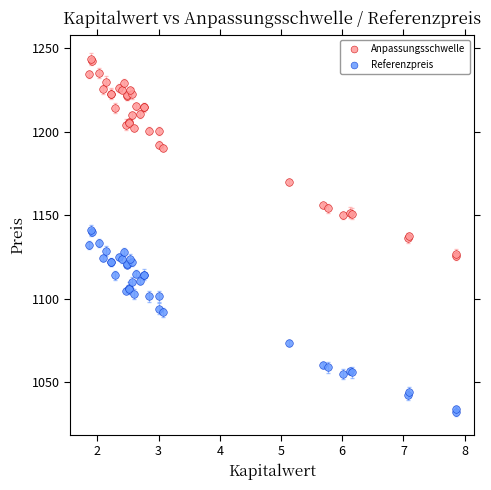

Which series contains the lowest Y value?

Referenzpreis